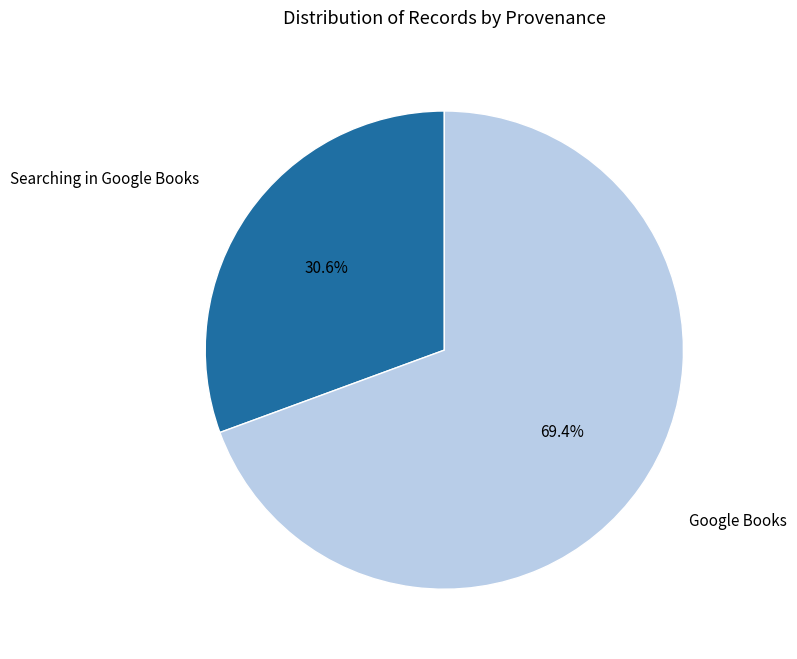

How many segments does this pie chart have?

2